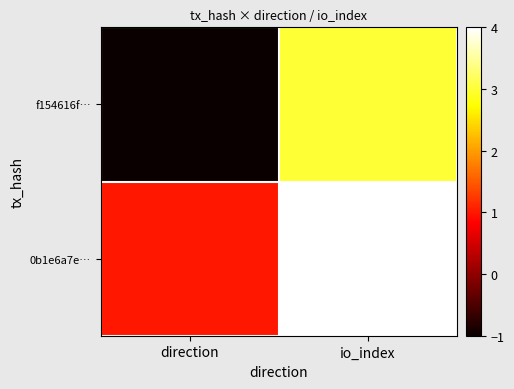

Reading left to right, transcribe all the data shown in this chart.

f154616f…: direction=-1	io_index=3
0b1e6a7e…: direction=1	io_index=4